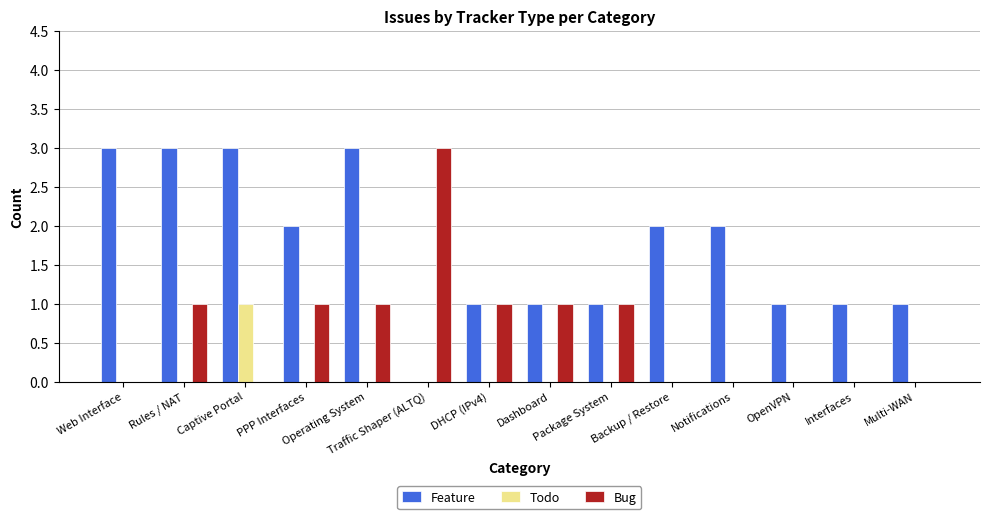

The Todo series shows 0 at DHCP (IPv4). True or false?

True